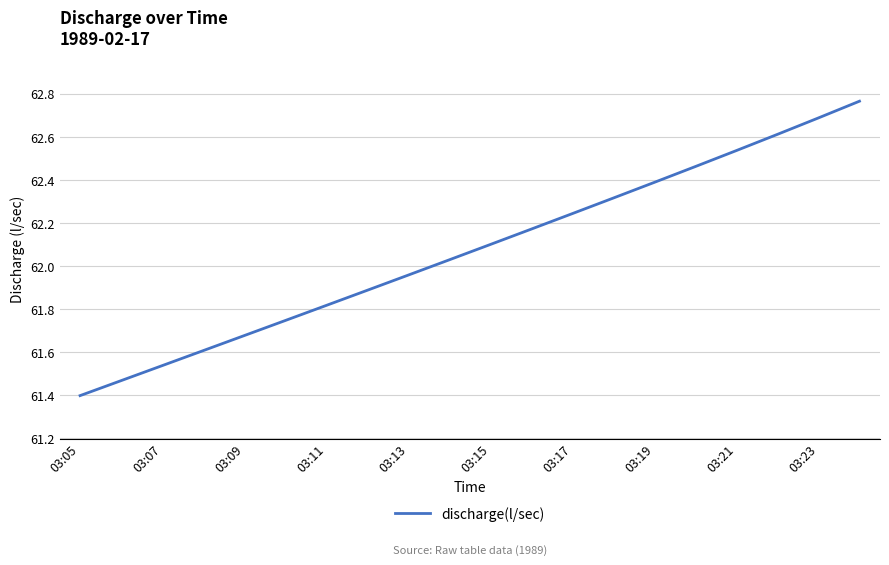

What is the minimum value shown in the chart?

61.4